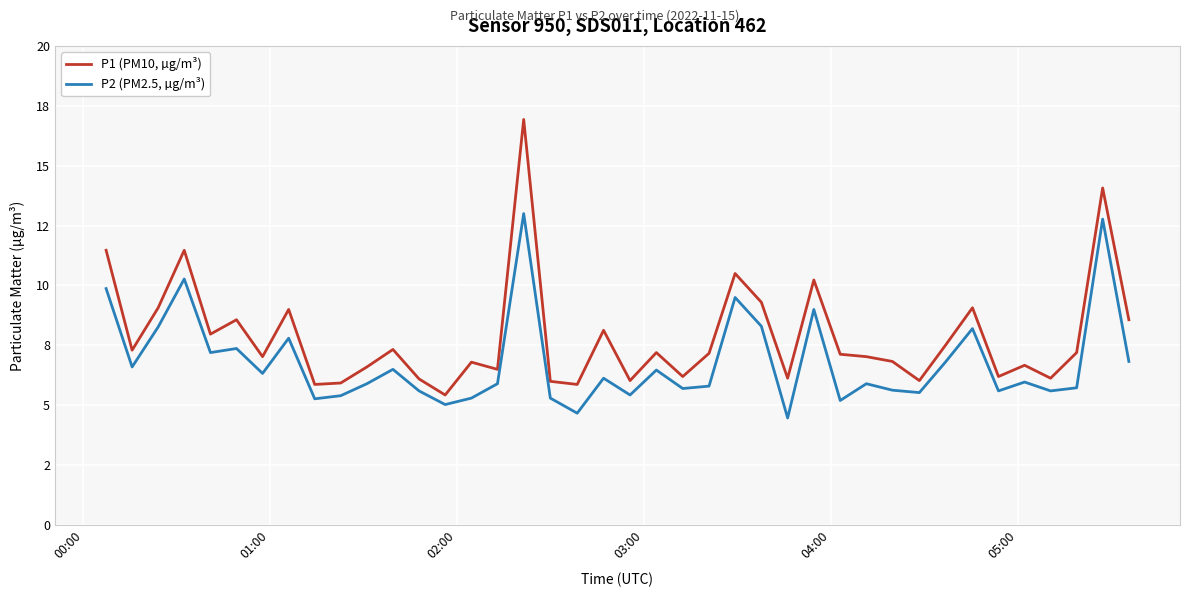

True or false: P2 (PM2.5, µg/m³) and P1 (PM10, µg/m³) intersect in this chart.

False